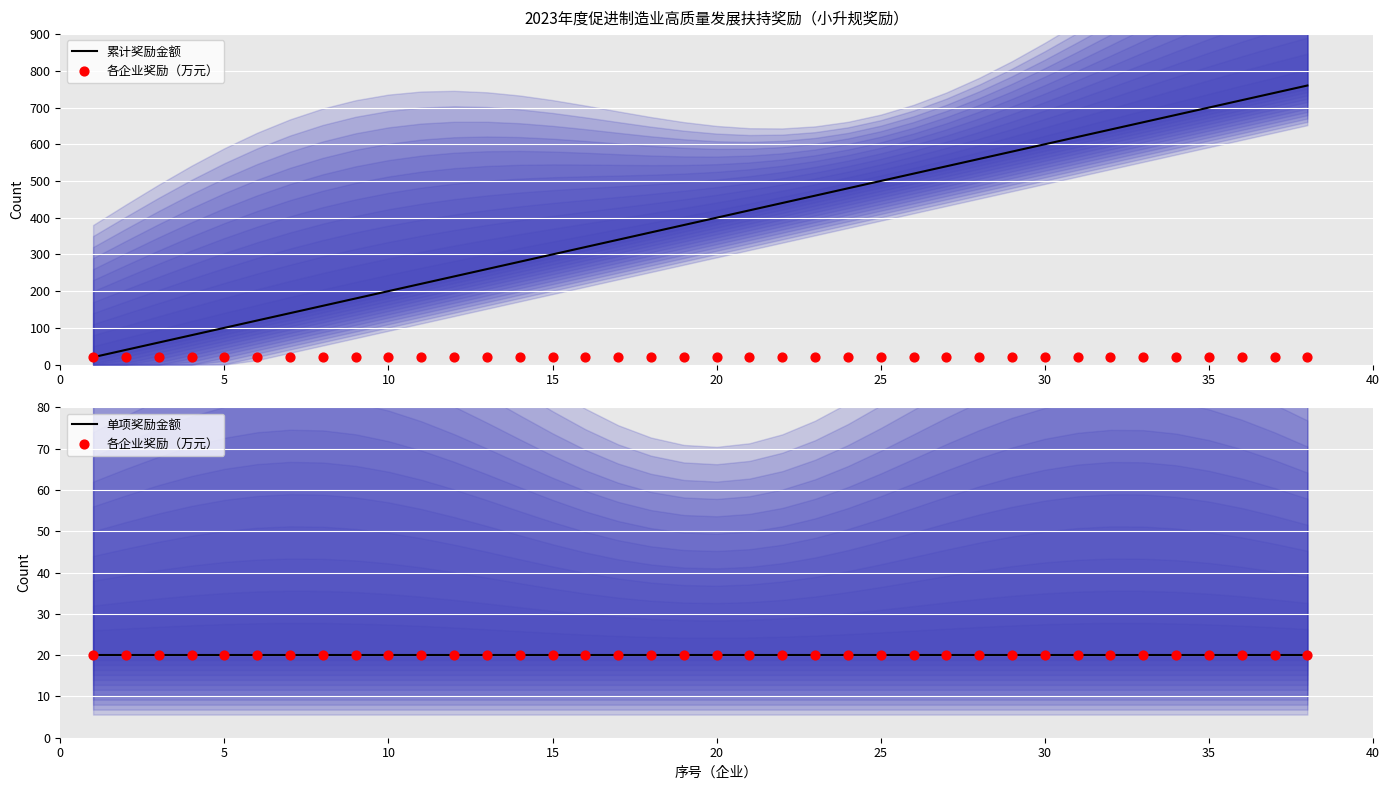

Which series reaches the maximum Y coordinate?

累计奖励金额